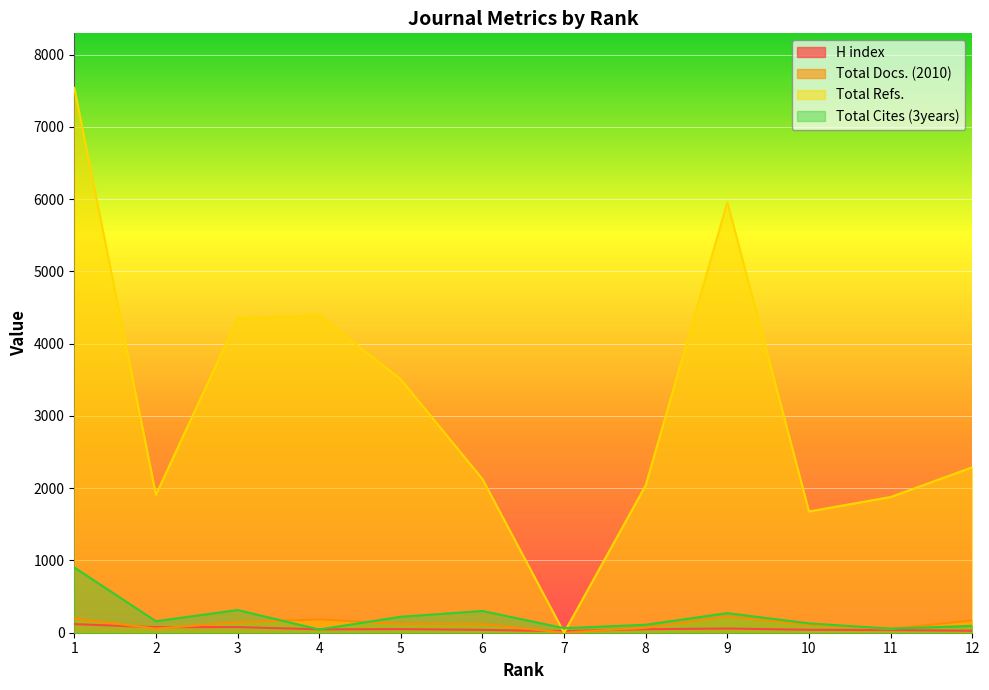

At which category does Total Docs. (2010) reach its first local peak?

4